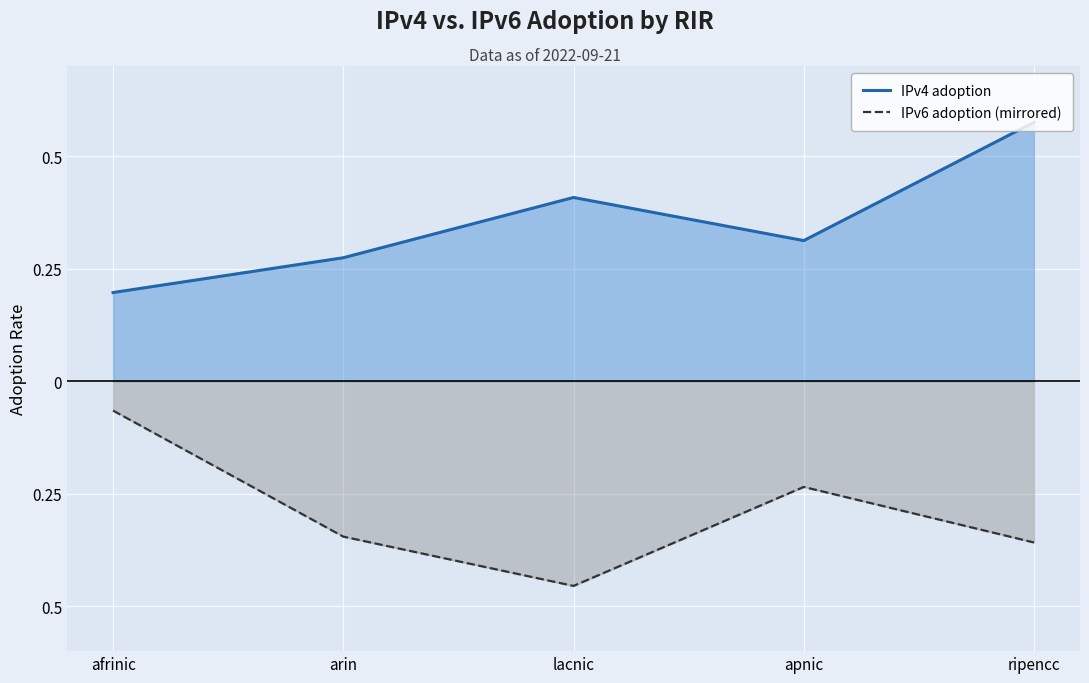

How many lines are shown in the chart?

2